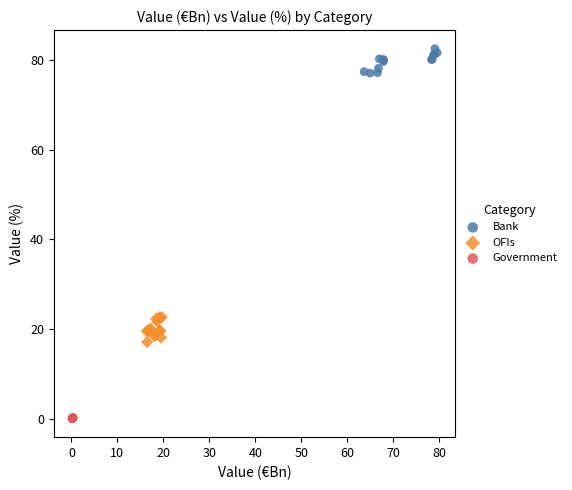

Which series reaches the maximum Y coordinate?

Bank